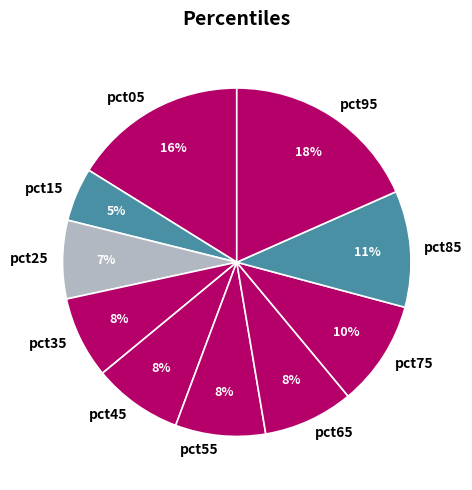

How many slices are in this pie chart?

10